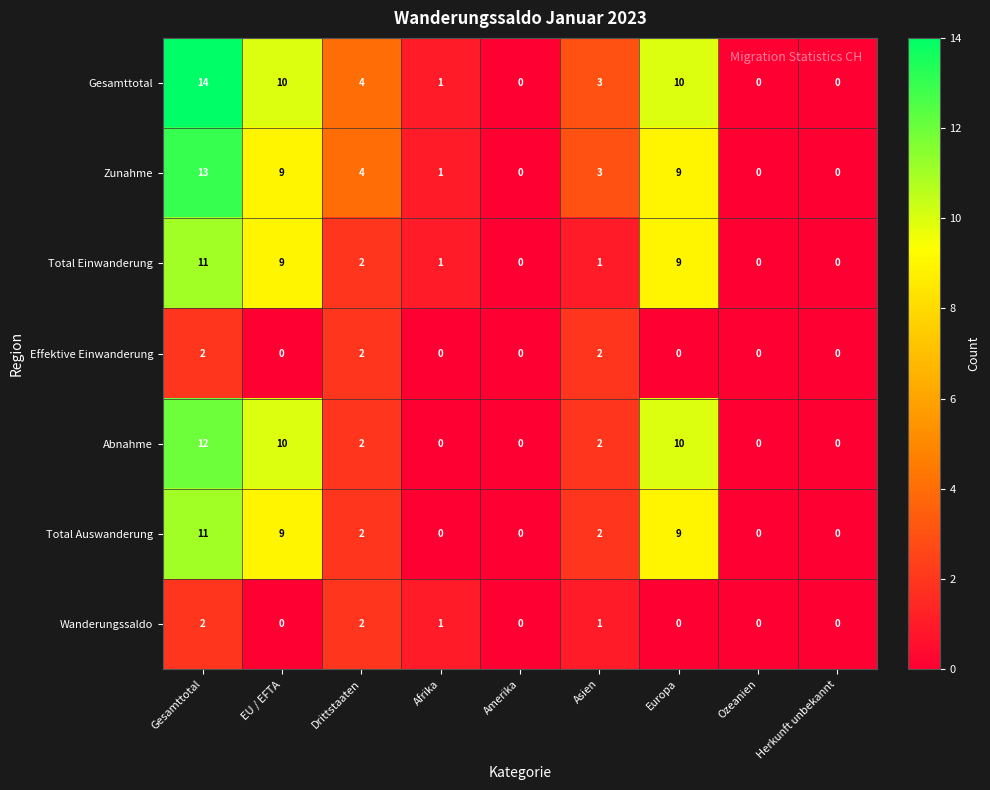

The value of Zunahme at Amerika is 0. True or false?

True